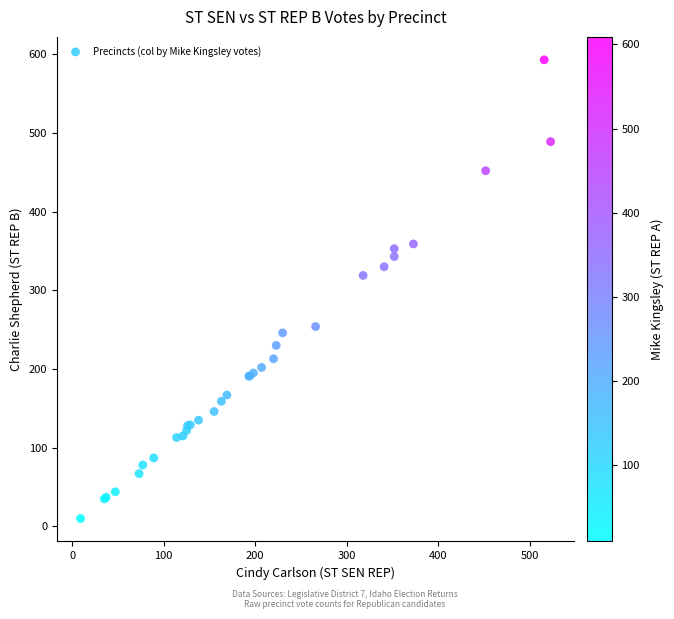

What Y value in the scatter plot is closest to 301?

319